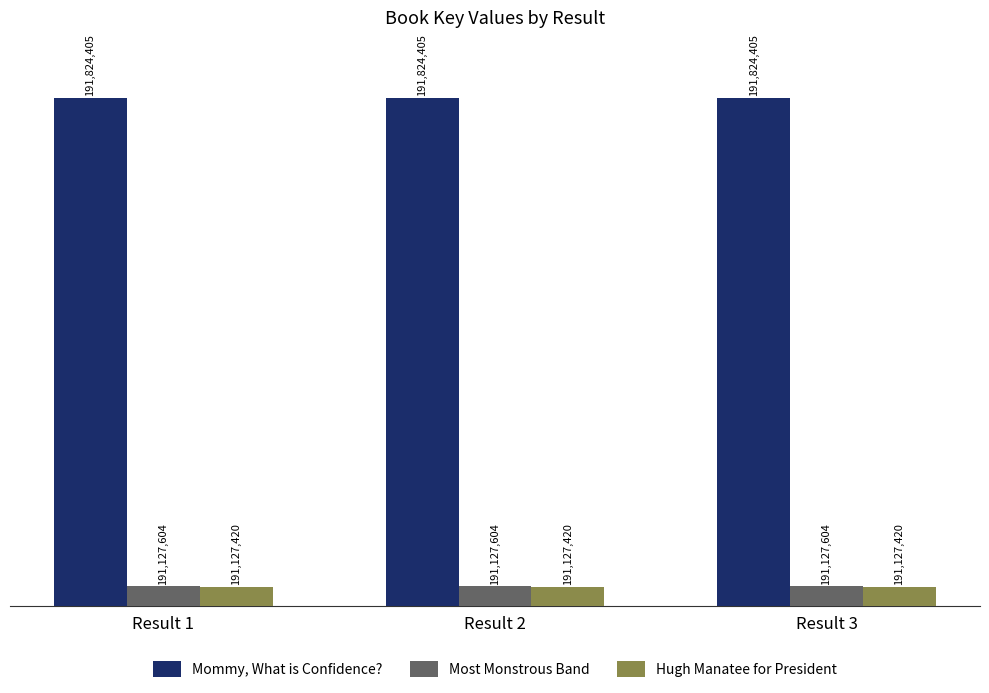

Which series changed the most between Result 1 and Result 2?

Mommy, What is Confidence?